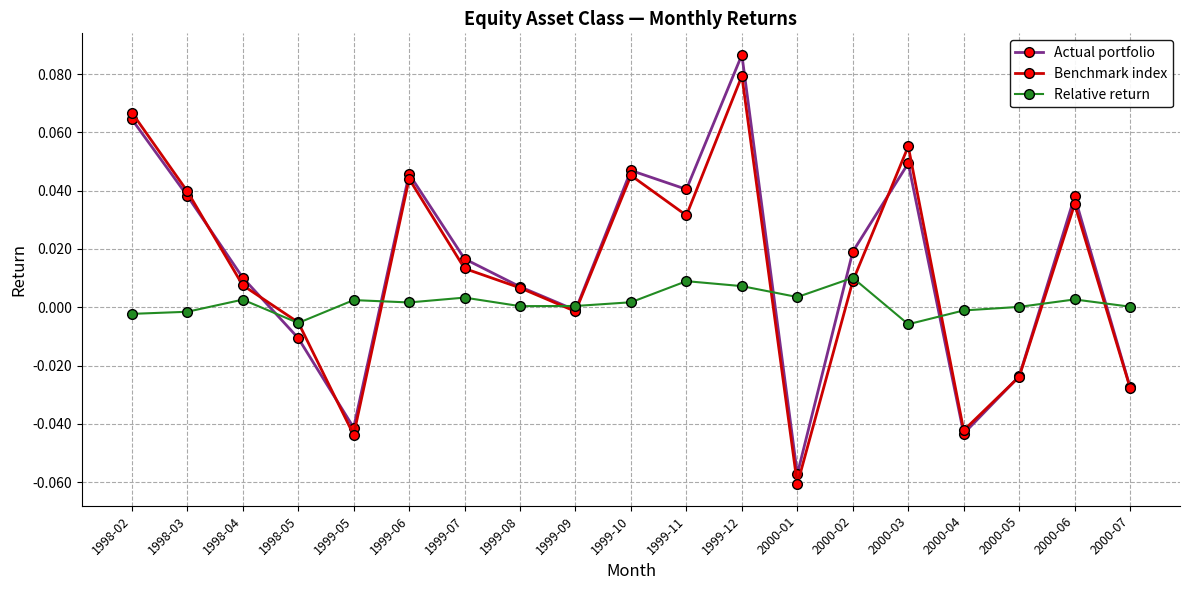

True or false: Actual portfolio and Relative return cross at least once.

True